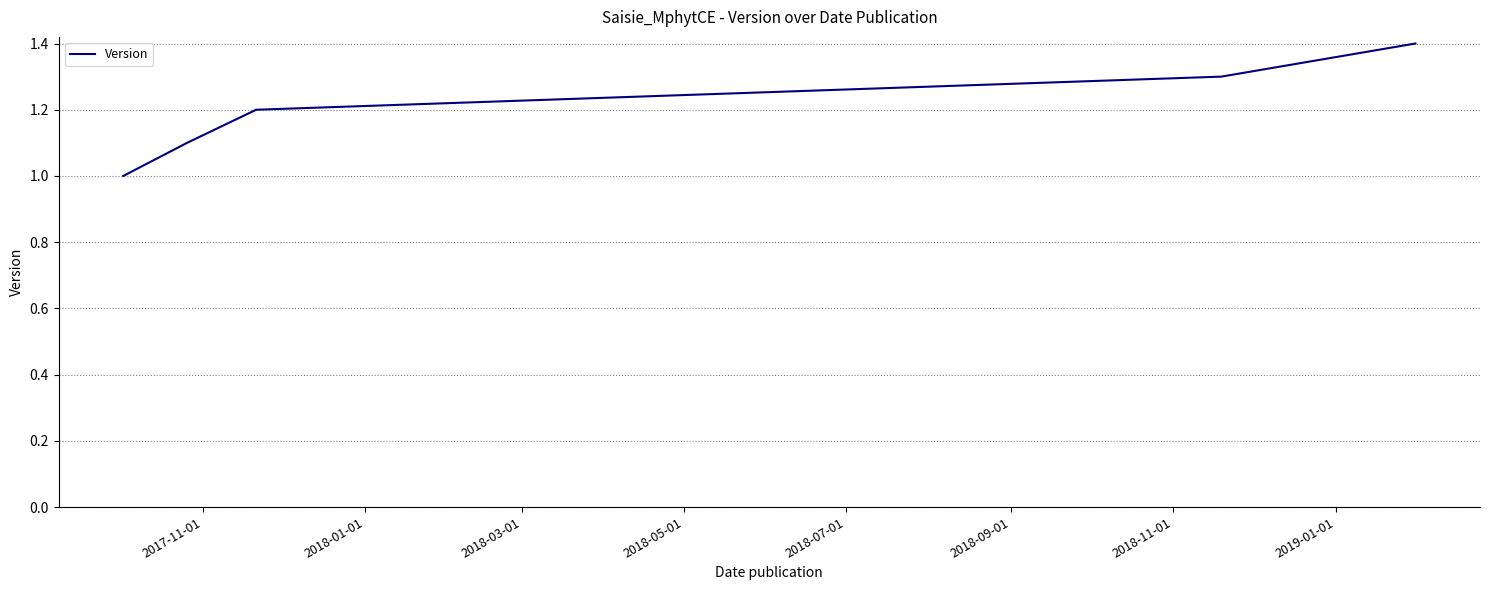

What is the difference between the maximum and second lowest values?

0.3